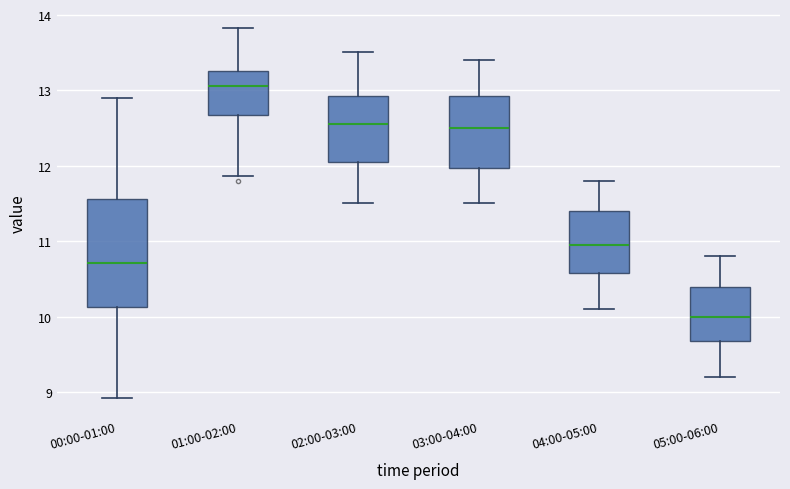

Reading left to right, transcribe this box plot: for each box, give where its median line is, the range the box spans, and where its two whiskers end, as read against the y-axis. The values are not printed on the chart, so give them approximately, as read against the axis.

00:00-01:00: median 10.7, box 10.1 to 11.6, whiskers 8.9 to 12.9
01:00-02:00: median 13.1, box 12.7 to 13.2, whiskers 11.9 to 13.8
02:00-03:00: median 12.6, box 12.1 to 12.9, whiskers 11.5 to 13.5
03:00-04:00: median 12.5, box 12.0 to 12.9, whiskers 11.5 to 13.4
04:00-05:00: median 11.0, box 10.6 to 11.4, whiskers 10.1 to 11.8
05:00-06:00: median 10.0, box 9.7 to 10.4, whiskers 9.2 to 10.8